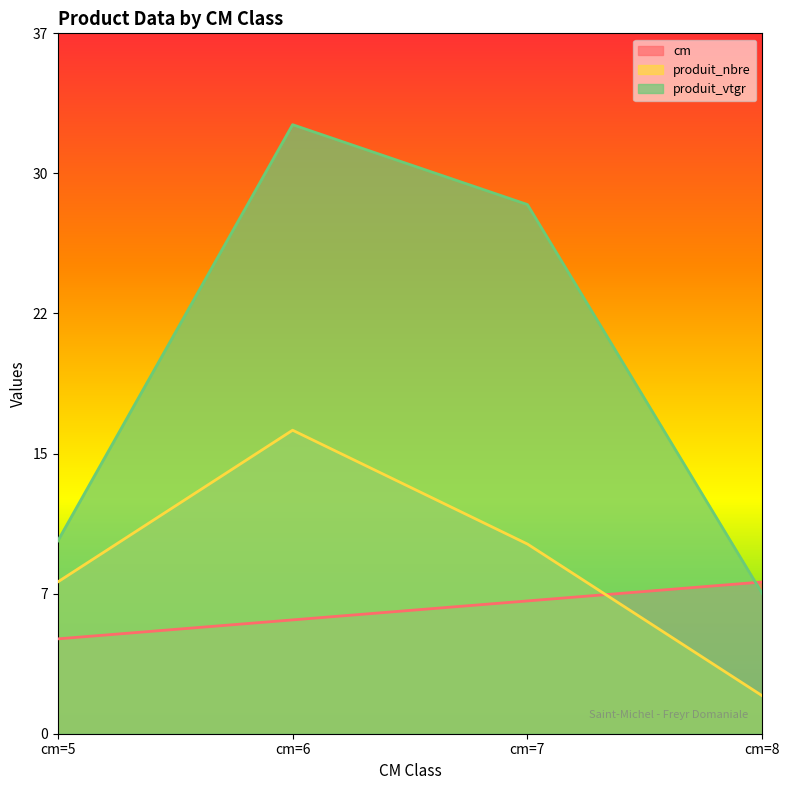

Reading left to right, list all the values displayed in this chart.

cm: cm=5=5.0	cm=6=6.0	cm=7=7.0	cm=8=8.0
produit_nbre: cm=5=8.0	cm=6=16.0	cm=7=10.0	cm=8=2.0
produit_vtgr: cm=5=10.2	cm=6=32.1	cm=7=27.9	cm=8=7.4